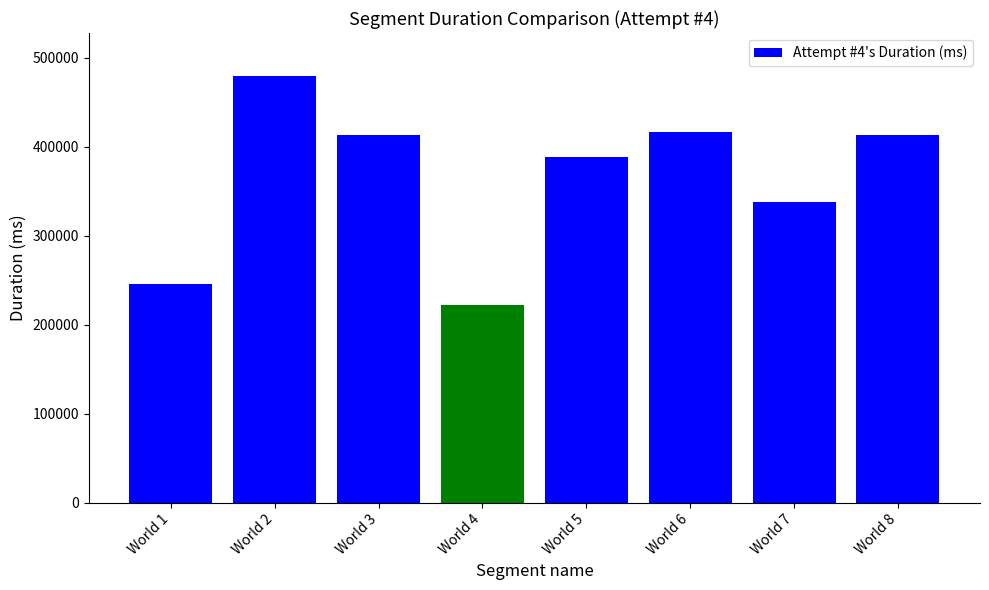

What is the difference between the maximum and second lowest values?

234225